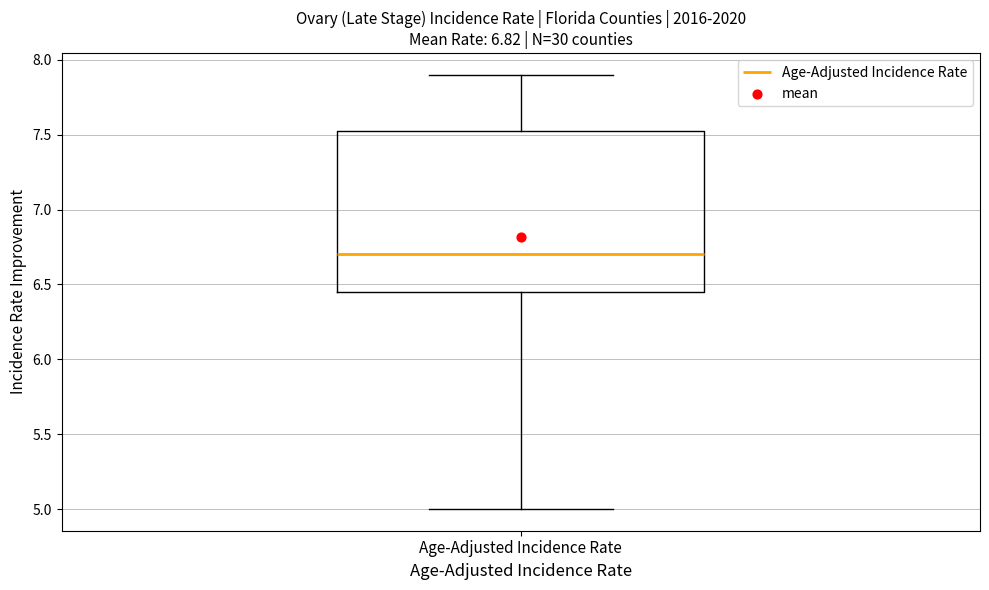

Transcribe this box plot: give where the median line is, the range the box spans, and where the two whiskers end, as read against the y-axis. The values are not printed on the chart, so give them approximately, as read against the axis.

median 6.70, box 6.45 to 7.55, whiskers 5.00 to 7.90